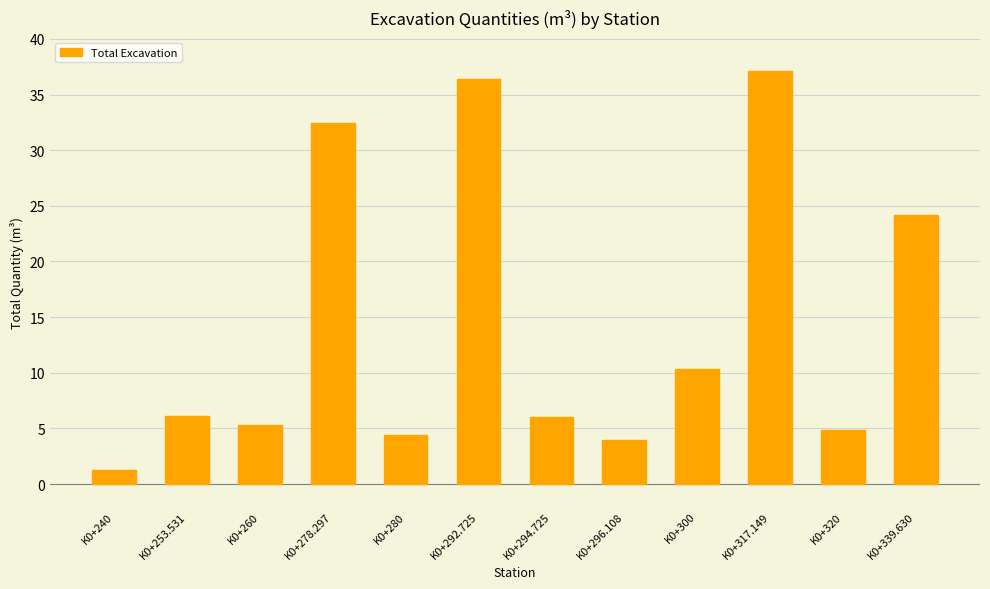

Approximately how many times larger is the value at K0+300 compared to K0+240?

8.0